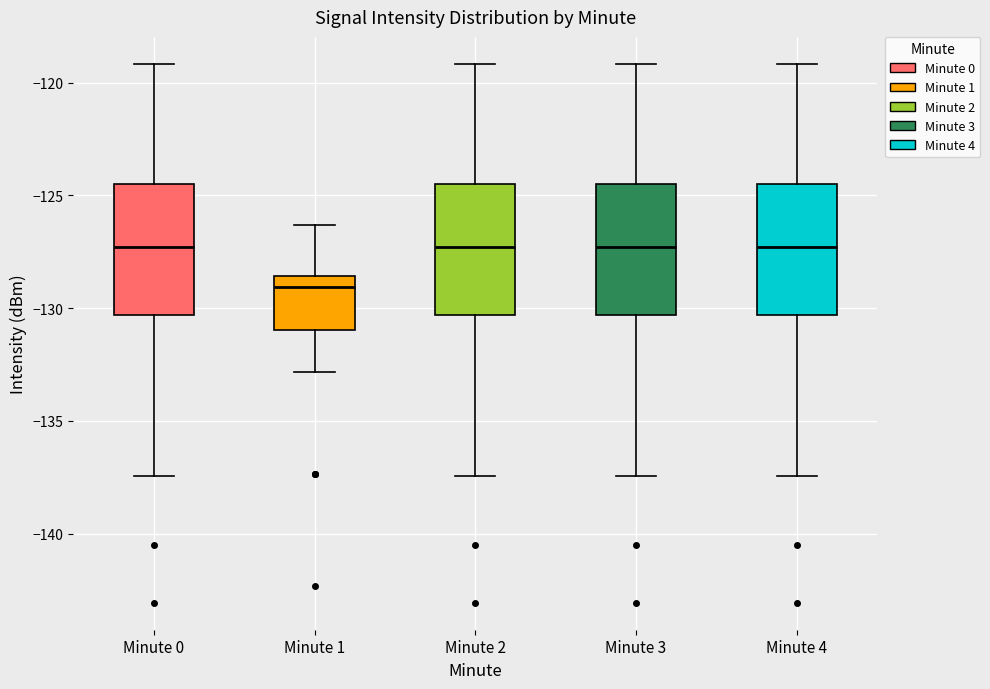

Reading left to right, transcribe this box plot: for each box, give where its median line is, the range the box spans, and where its two whiskers end, as read against the y-axis. The values are not printed on the chart, so give them approximately, as read against the axis.

Minute 0: median -127.5, box -130.5 to -124.5, whiskers -137.5 to -119.0
Minute 1: median -129.0, box -131.0 to -128.5, whiskers -133.0 to -126.5
Minute 2: median -127.5, box -130.5 to -124.5, whiskers -137.5 to -119.0
Minute 3: median -127.5, box -130.5 to -124.5, whiskers -137.5 to -119.0
Minute 4: median -127.5, box -130.5 to -124.5, whiskers -137.5 to -119.0